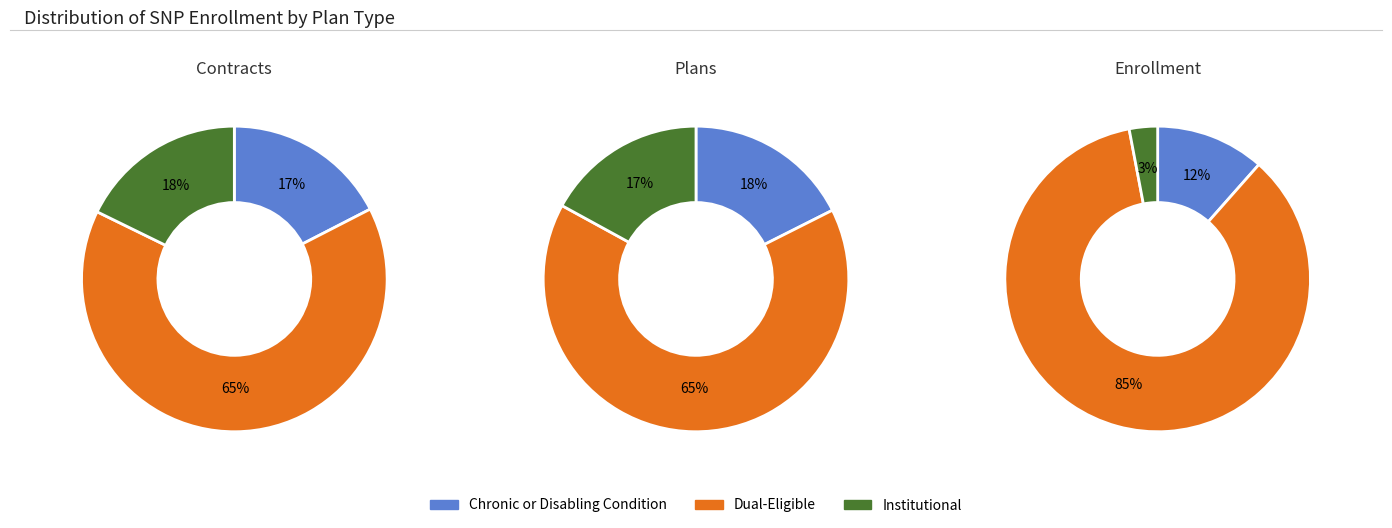

What percentage is the Institutional slice, to the nearest percent?

3%